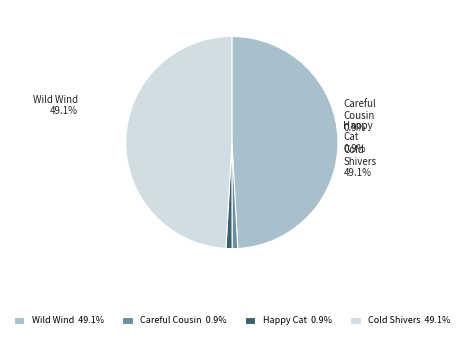

How much of the chart is everything except Henry and Mudge and the Careful Cousin?

99.1%